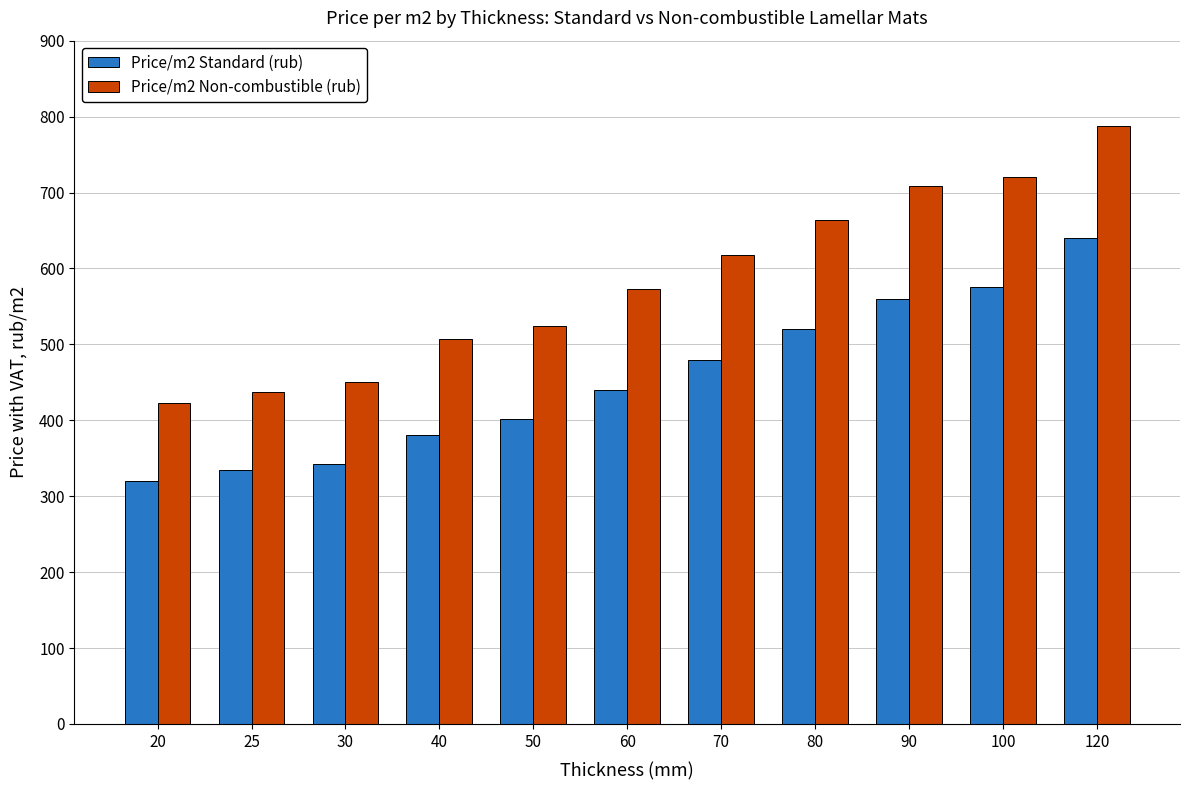

At 30, list the series in order from smallest to largest.

Price/m2 Standard (rub), Price/m2 Non-combustible (rub)